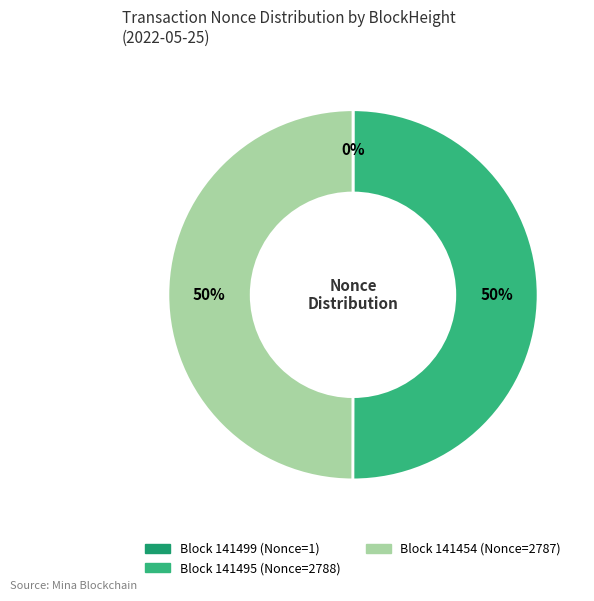

To the nearest percent, what is the difference between the largest and smallest slice percentages?

50%